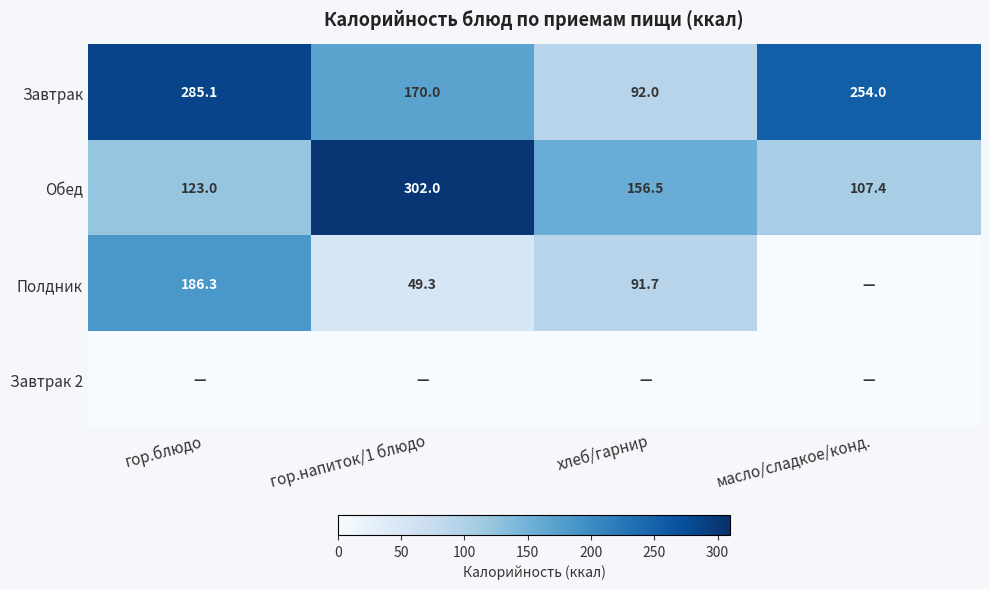

Rank the categories by Обед value from lowest to highest.

масло/сладкое/конд., гор.блюдо, хлеб/гарнир, гор.напиток/1 блюдо